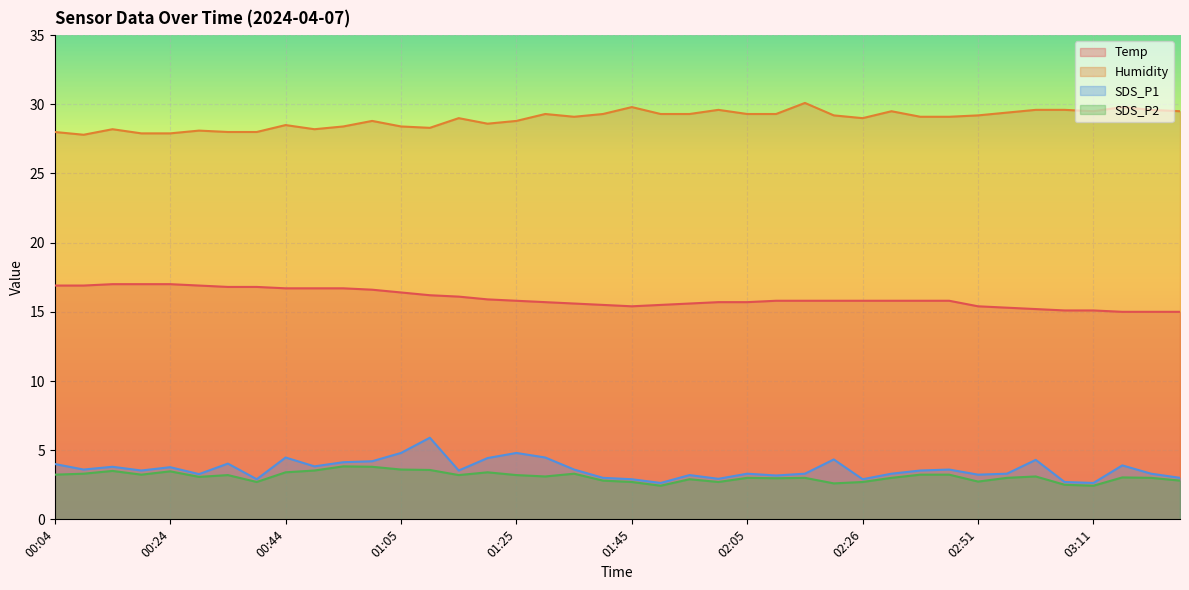

List the labels in order of Humidity value, smallest first.

00:09, 00:19, 00:24, 00:04, 00:34, 00:39, 00:29, 00:14, 00:49, 01:10, 00:55, 01:05, 00:44, 01:20, 01:00, 01:25, 01:15, 02:26, 01:35, 02:36, 02:41, 02:20, 02:51, 01:30, 01:40, 01:50, 01:55, 02:05, 02:10, 02:56, 02:31, 03:11, 03:26, 02:00, 03:01, 03:06, 03:21, 01:45, 03:16, 02:15